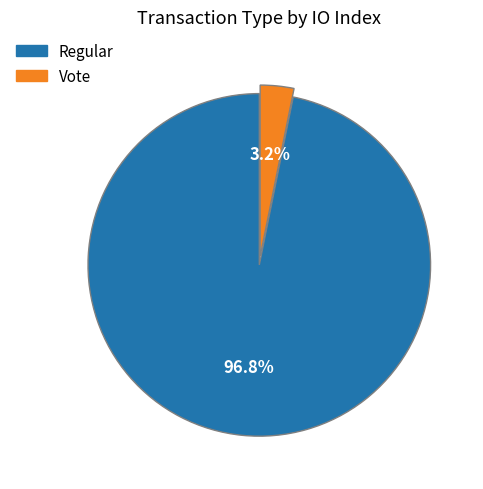

What is the majority slice?

Regular